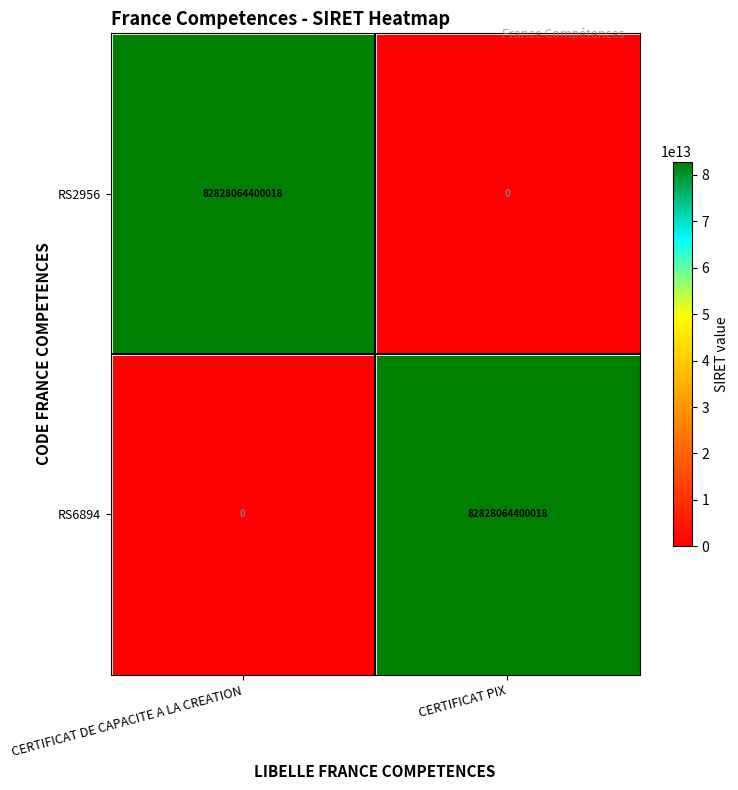

True or false: RS6894 has a value of 54819650365107 at CERTIFICAT PIX.

False